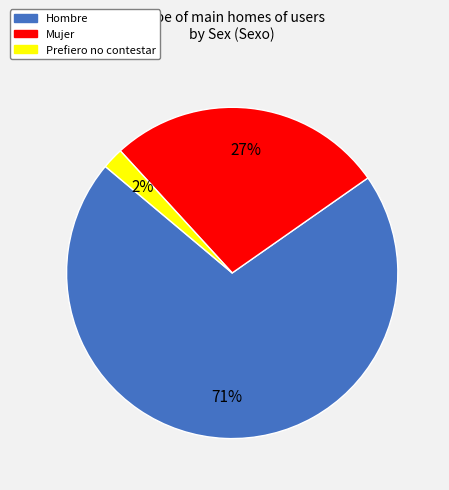

Does any single category account for the majority?

Yes